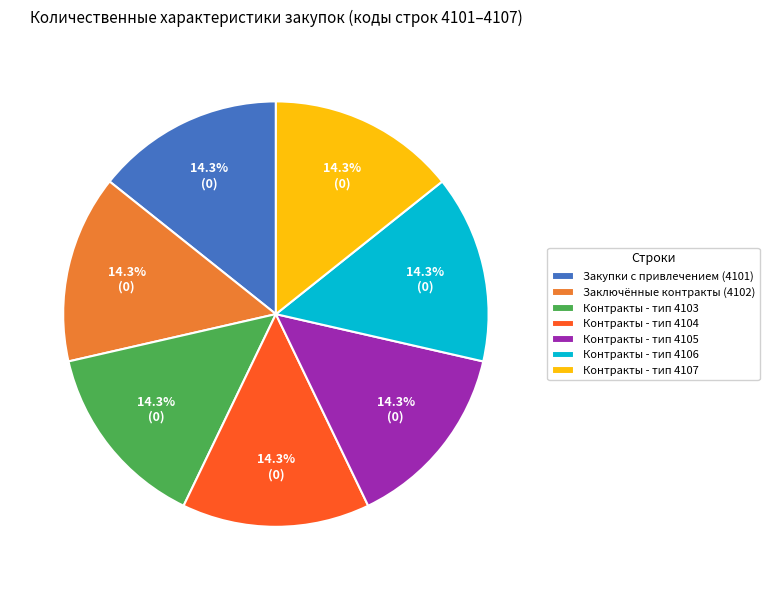

What is the ratio of the value at Контракты - тип 4105 to the value at Закупки с привлечением (4101)?

1.0